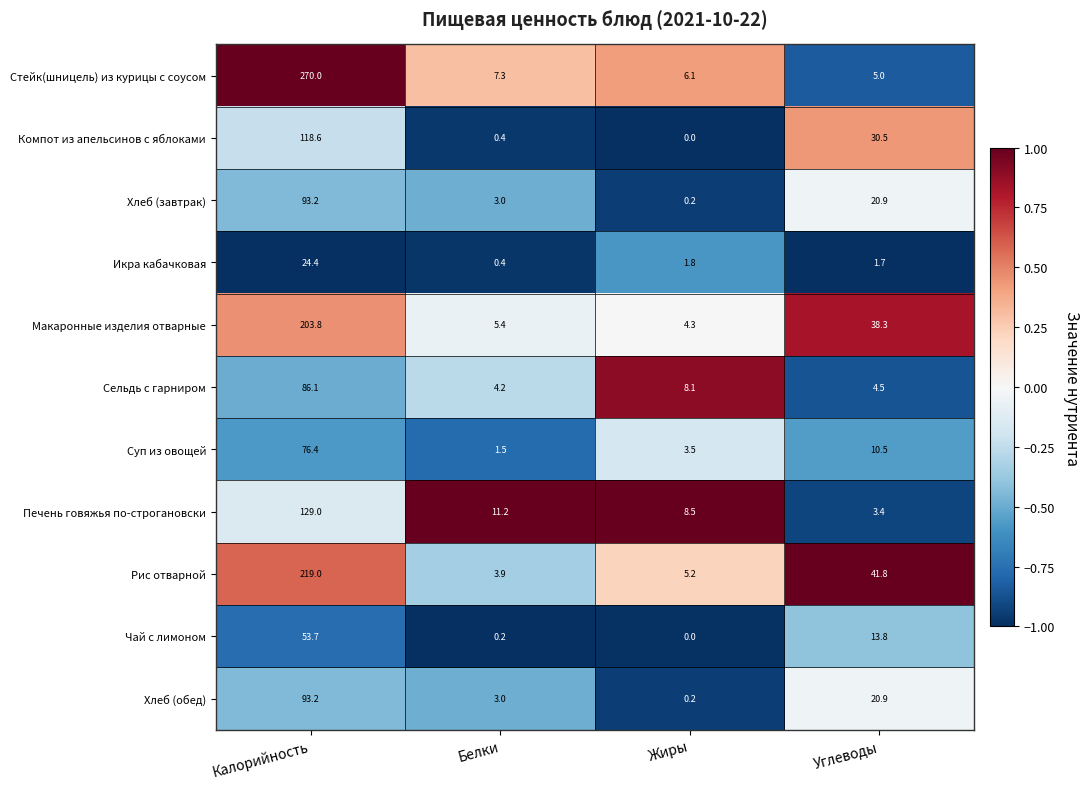

What is the total value across all series at Углеводы?

191.3